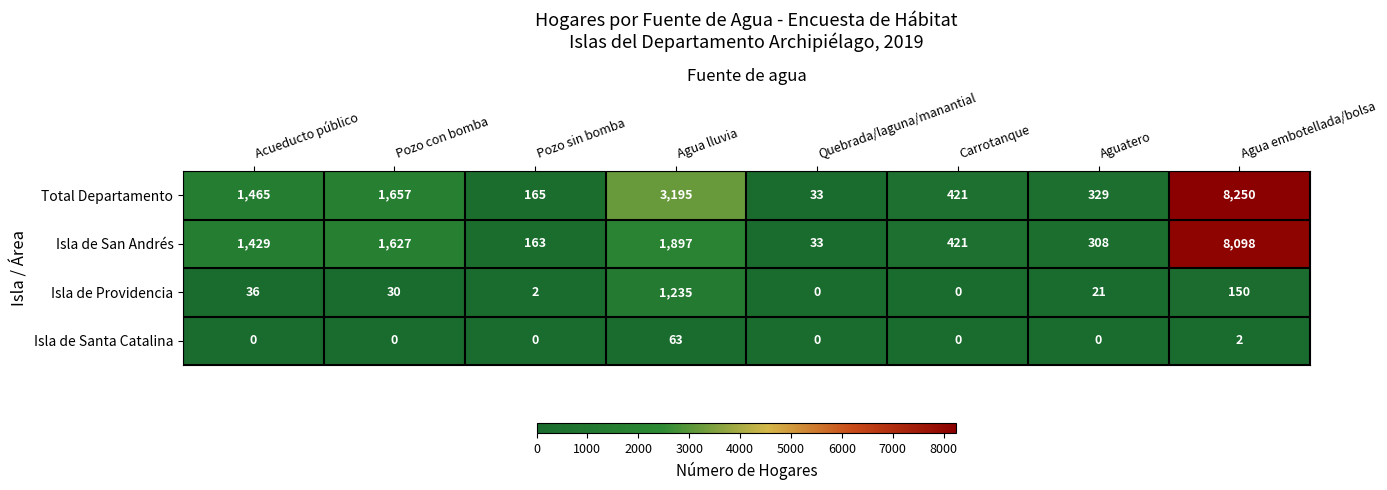

True or false: Total Departamento has a value of 421 at Carrotanque.

True